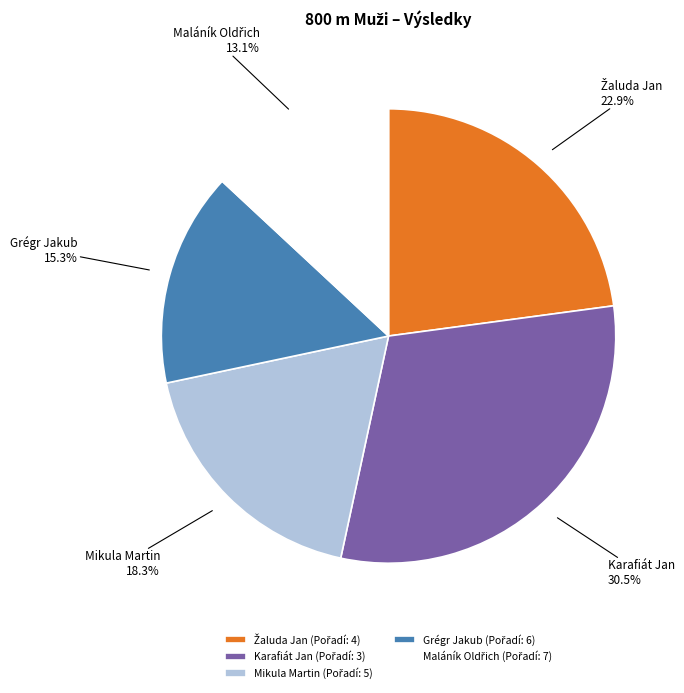

To the nearest percent, what is the difference between the Karafiát Jan and Grégr Jakub slice percentages?

15%